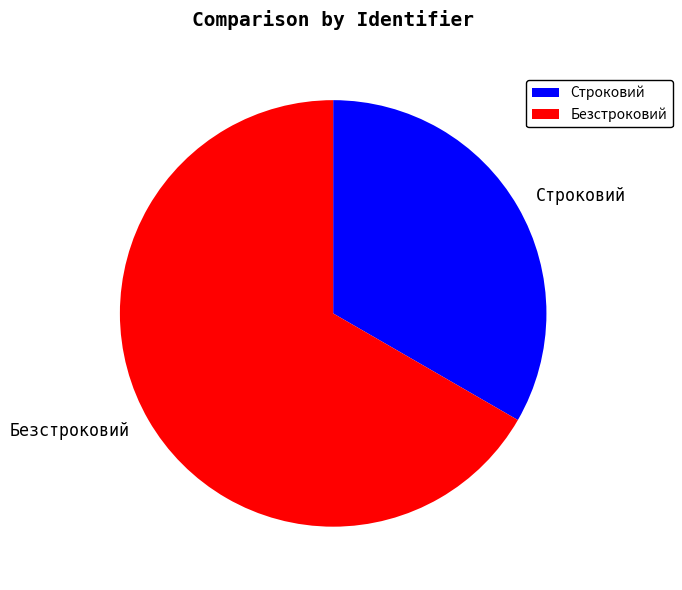

Which category has the biggest portion of the pie?

Безстроковий